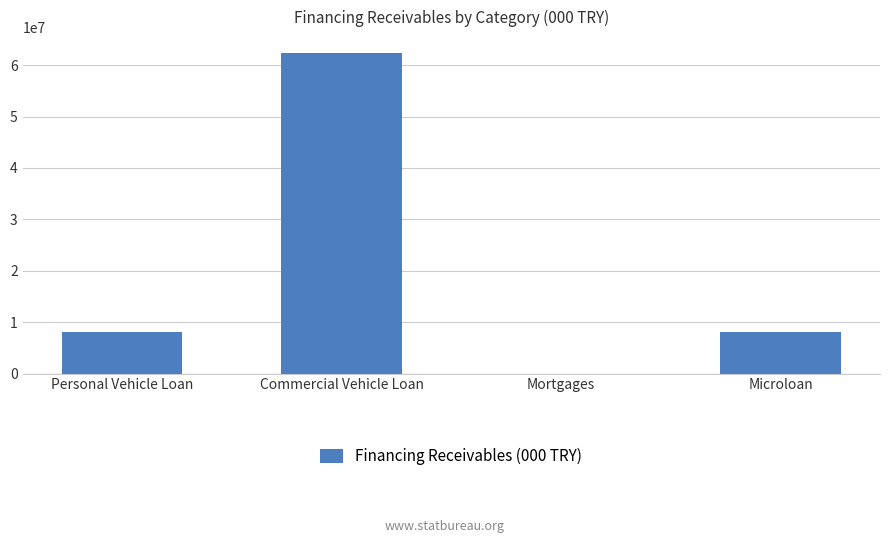

At which category does the chart reach its peak across all series?

Commercial Vehicle Loan